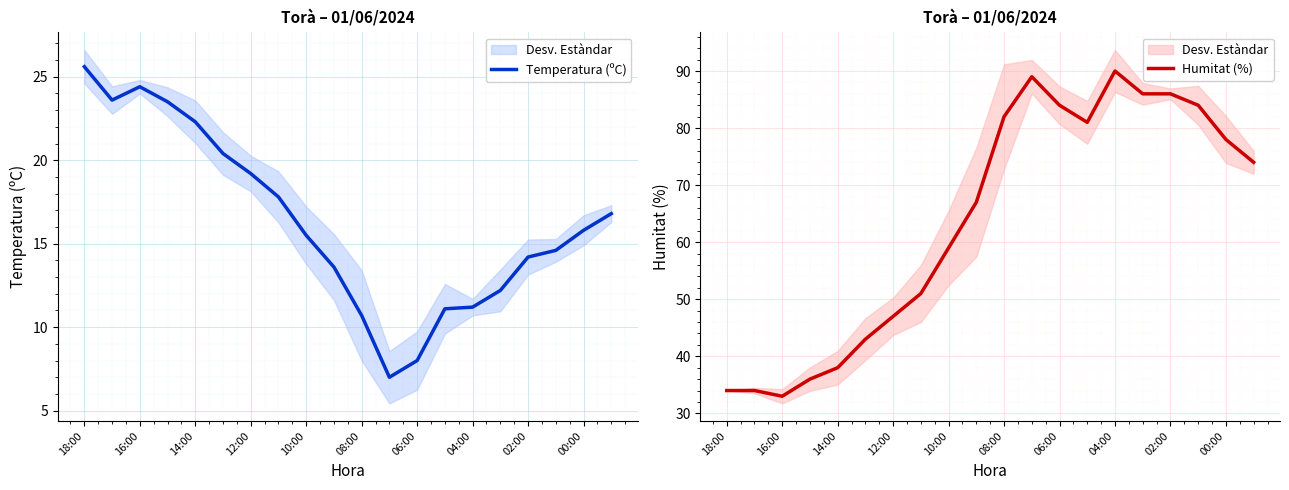

Which category has the highest value in the Temperatura (ºC) series?

18:00